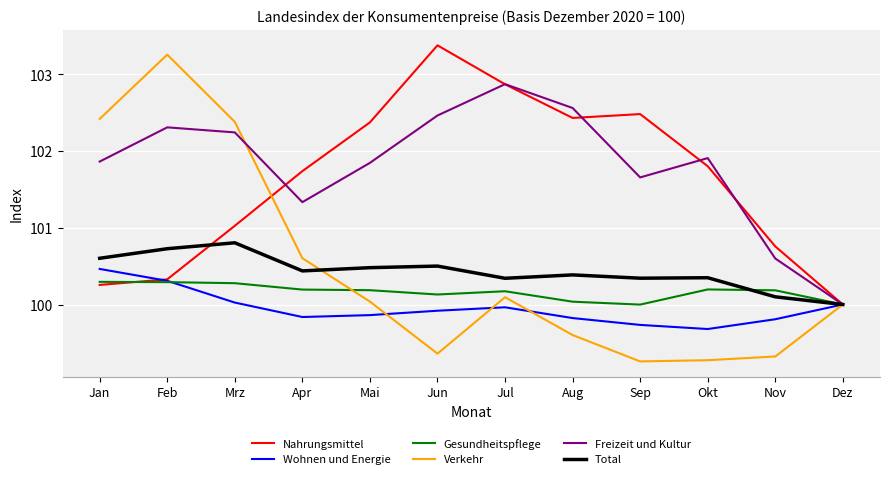

What is the total value across all series at Jul?

606.3